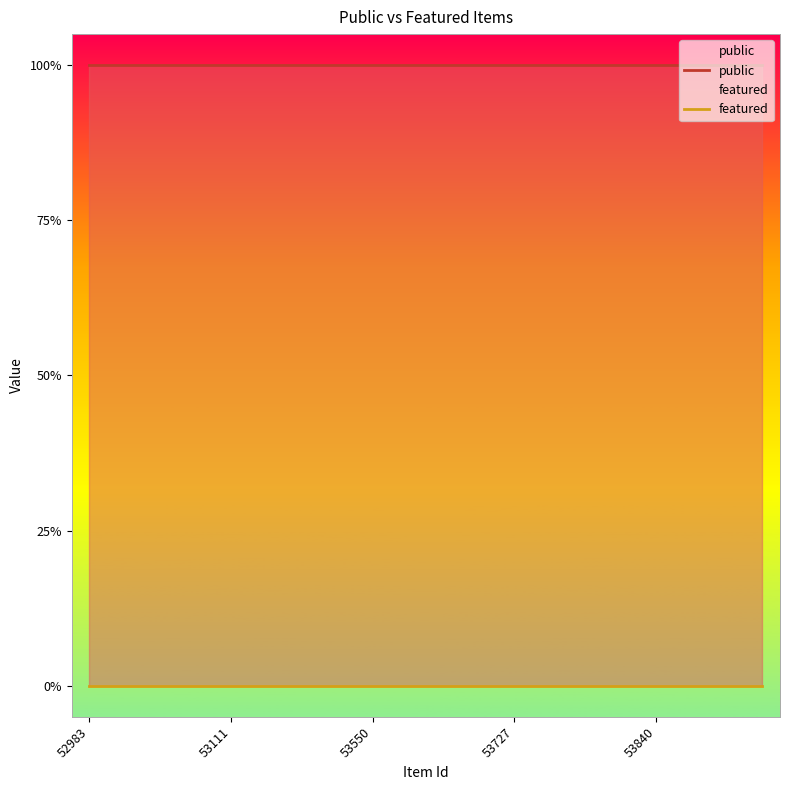

What is the difference between the highest and lowest values at 53111?

1